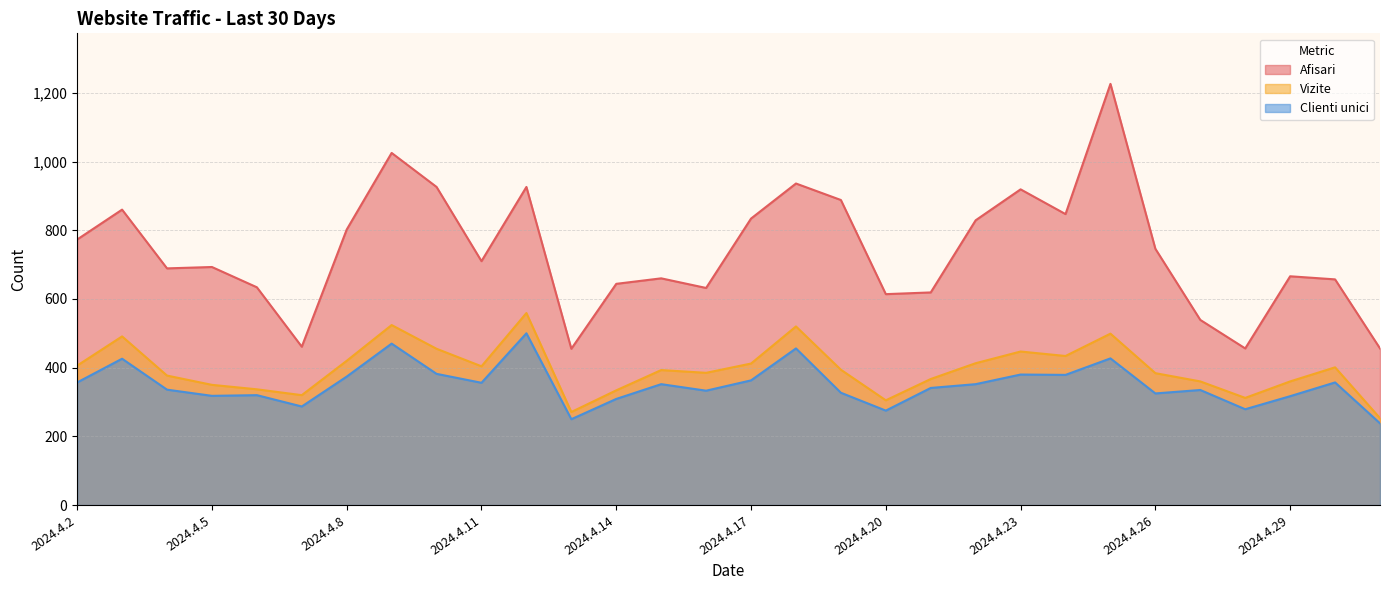

Which series has the largest total across all categories?

Afisari